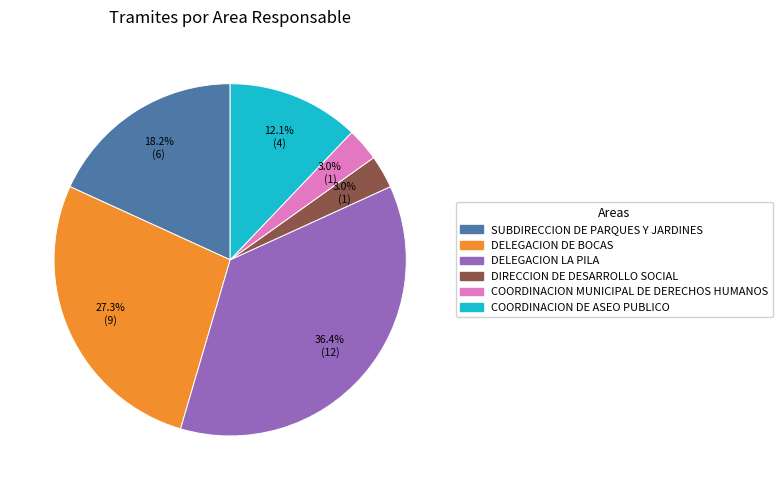

Combined, do COORDINACION MUNICIPAL DE DERECHOS HUMANOS and DIRECCION DE DESARROLLO SOCIAL account for over 50%?

No